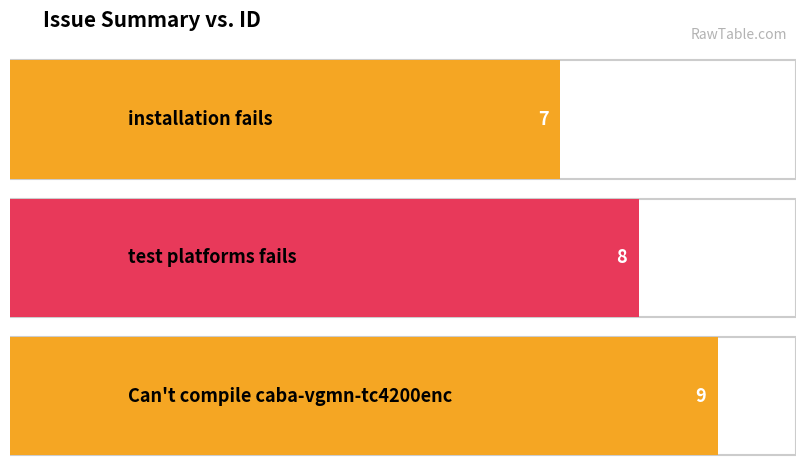

Reading left to right, extract all data points from this chart.

7	8	9